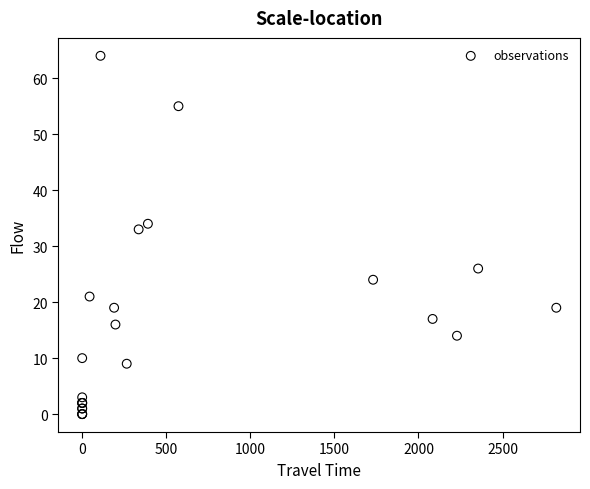

What Y value in the scatter plot is closest to 32?

33